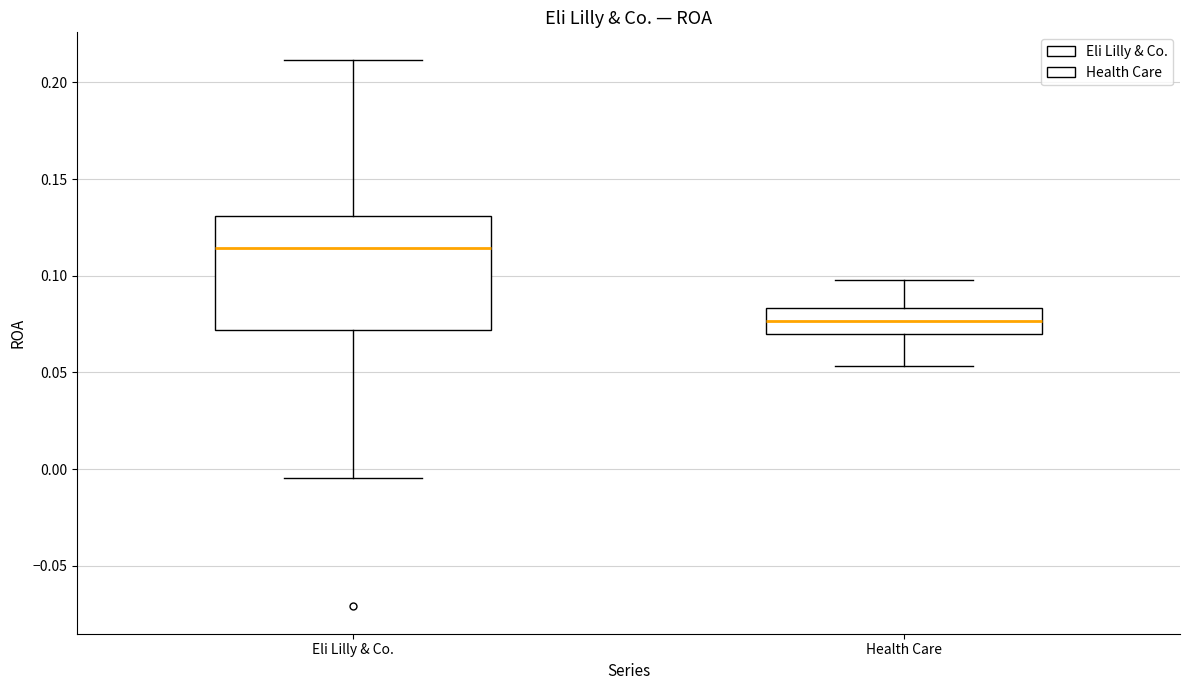

Which box has the highest median line?

Eli Lilly & Co.